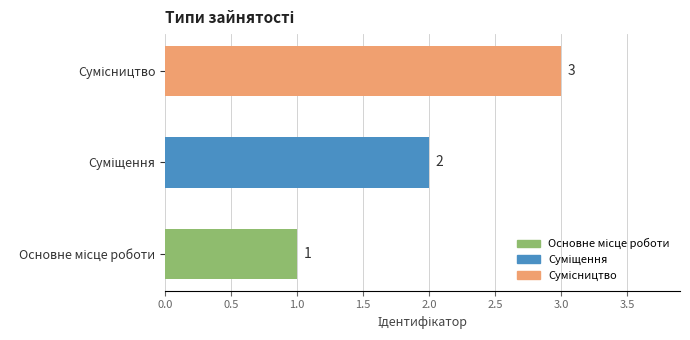

What is the greatest value displayed?

3